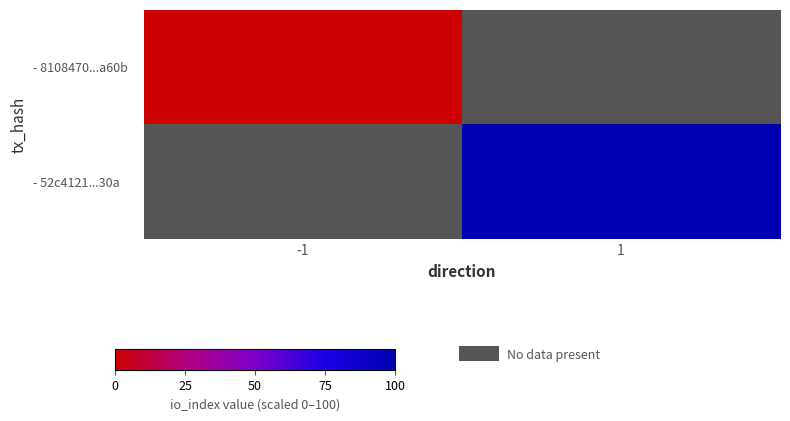

Rank the series by their average value, from lowest to highest.

- 8108470...a60b, - 52c4121...30a